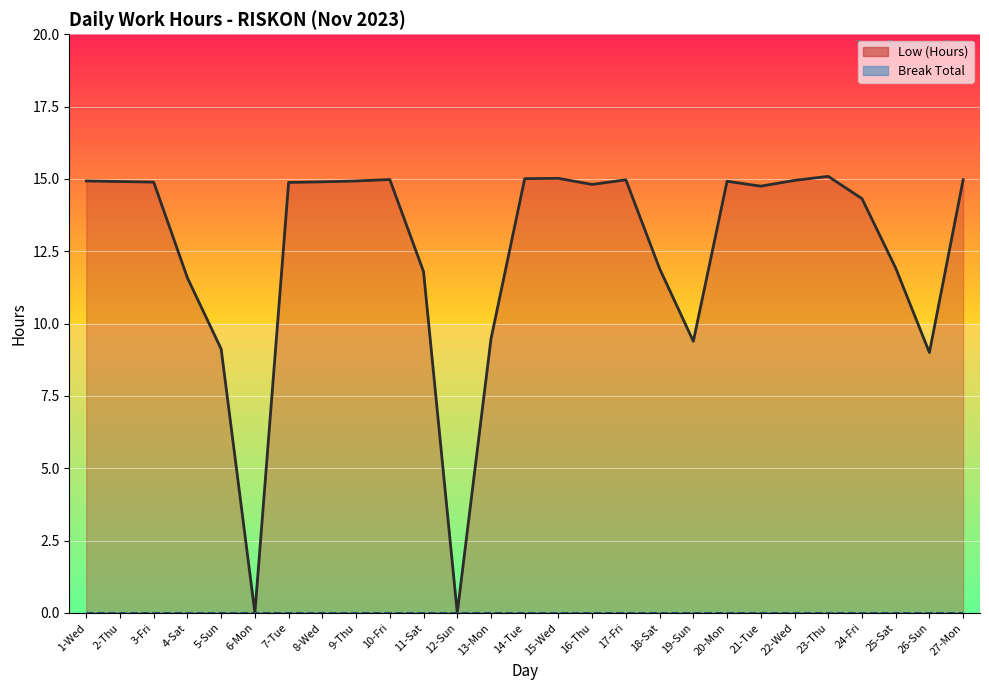

How many lines are shown in the chart?

1